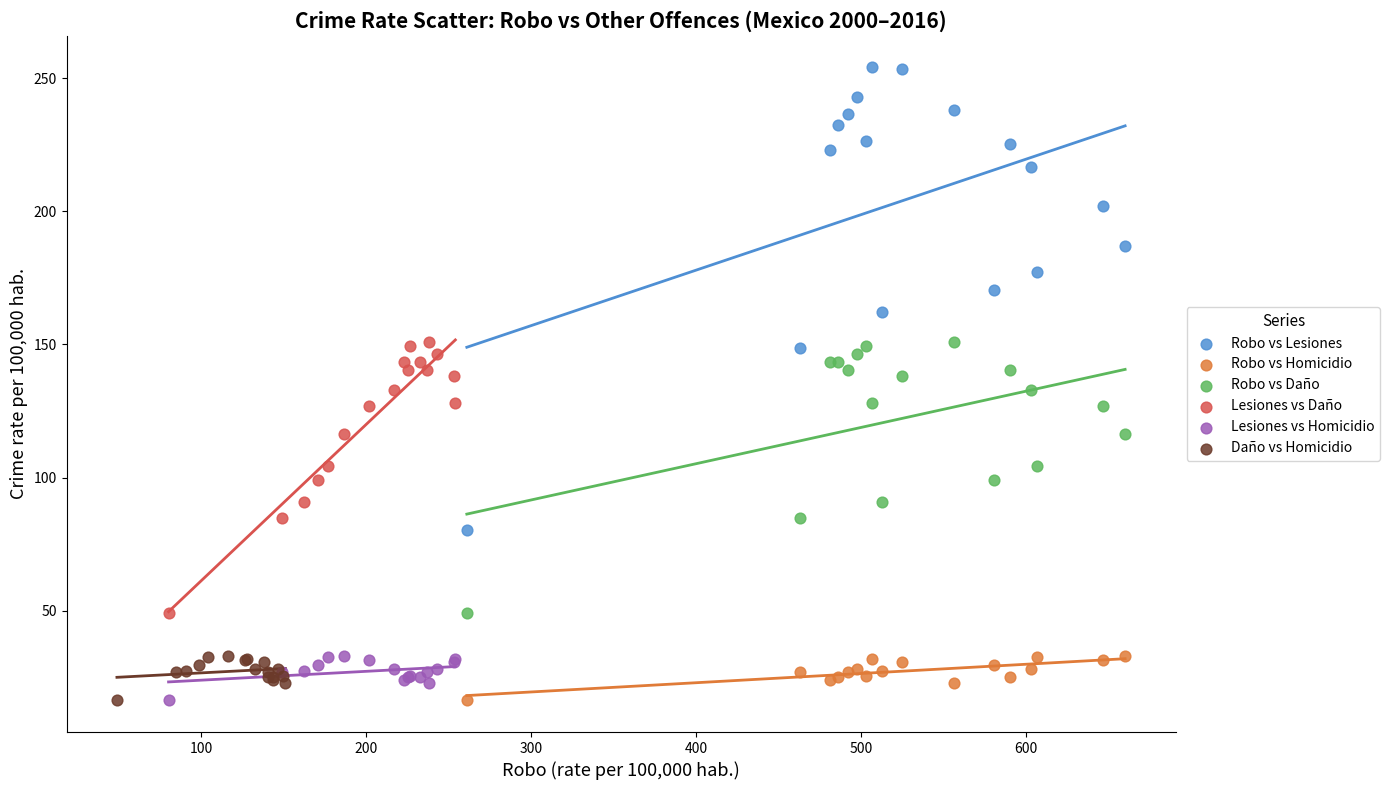

Which series has the widest spread of Y values?

Robo vs Lesiones